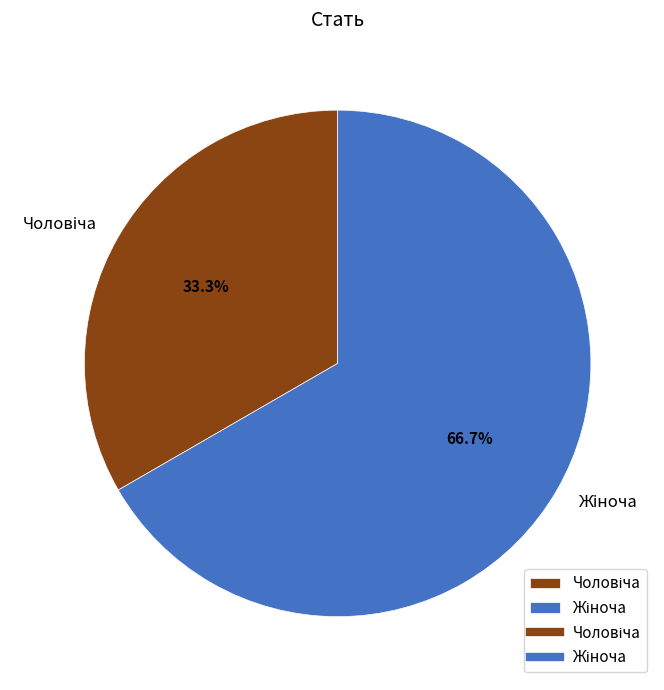

Is there a majority slice in this chart?

Yes